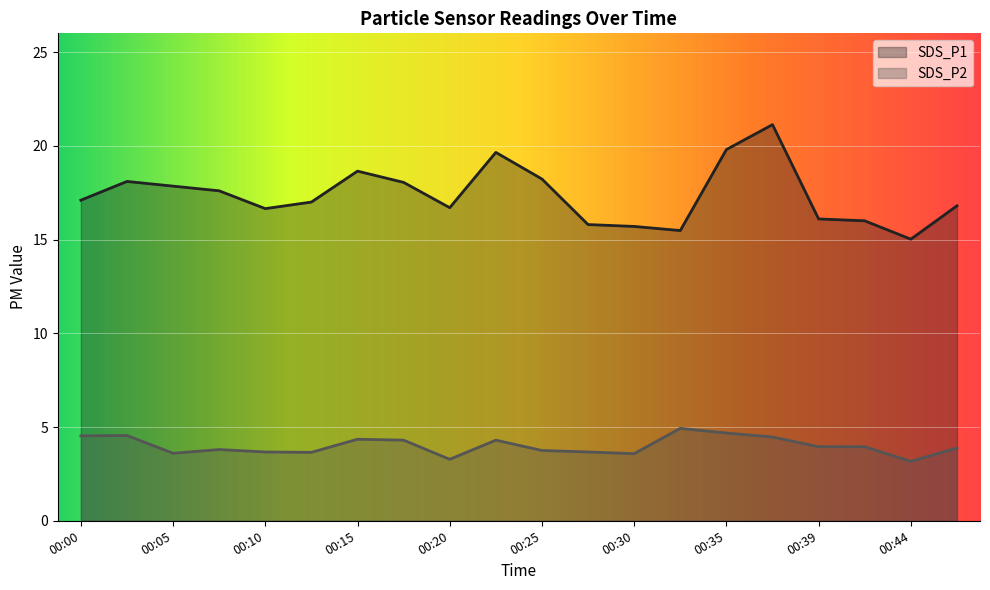

What is the value of the SDS_P1 point at the 15th from the left?

19.8